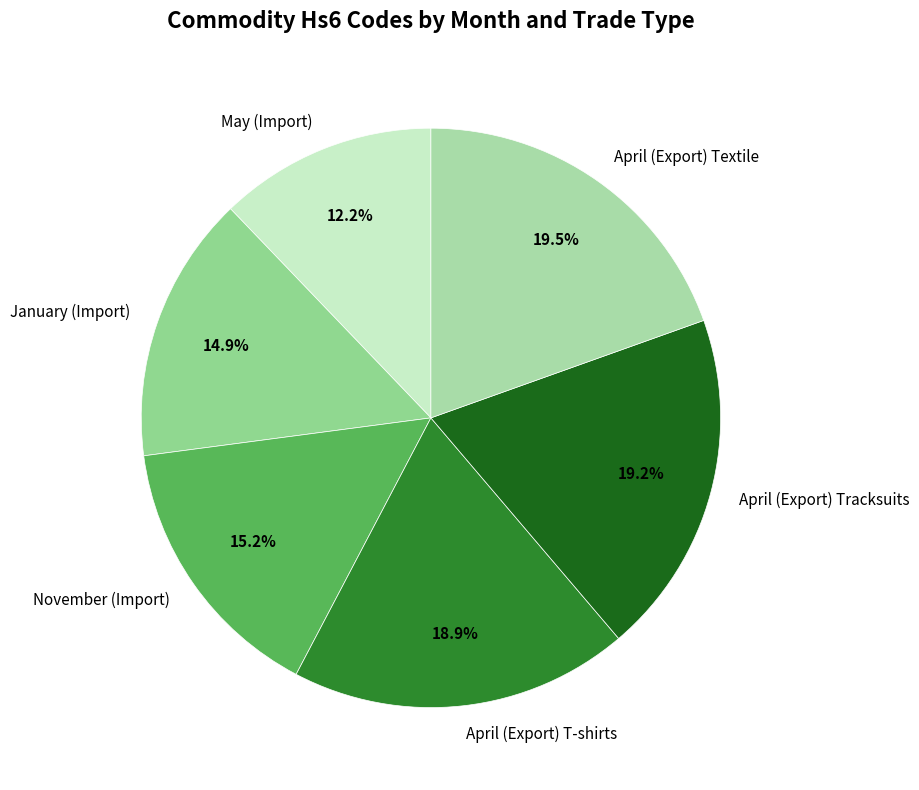

Does any single category account for the majority?

No